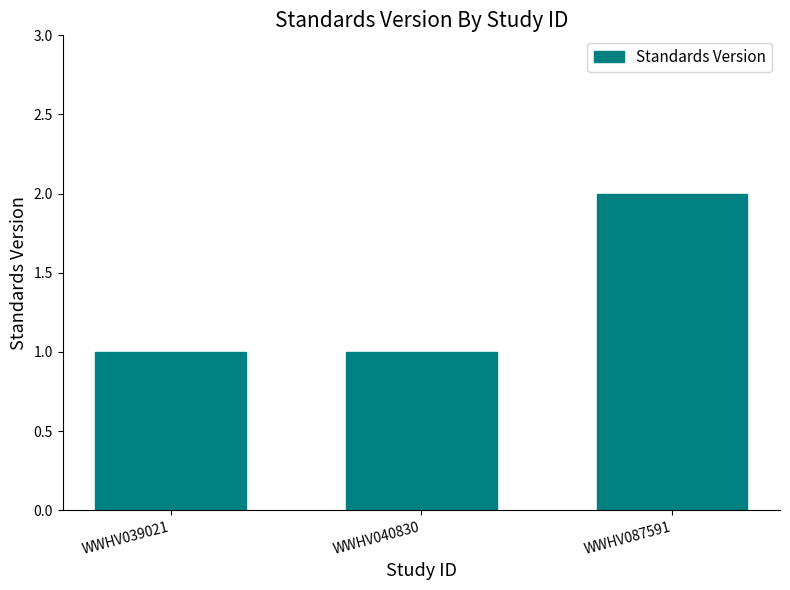

How many values are between 1 and 2?

3